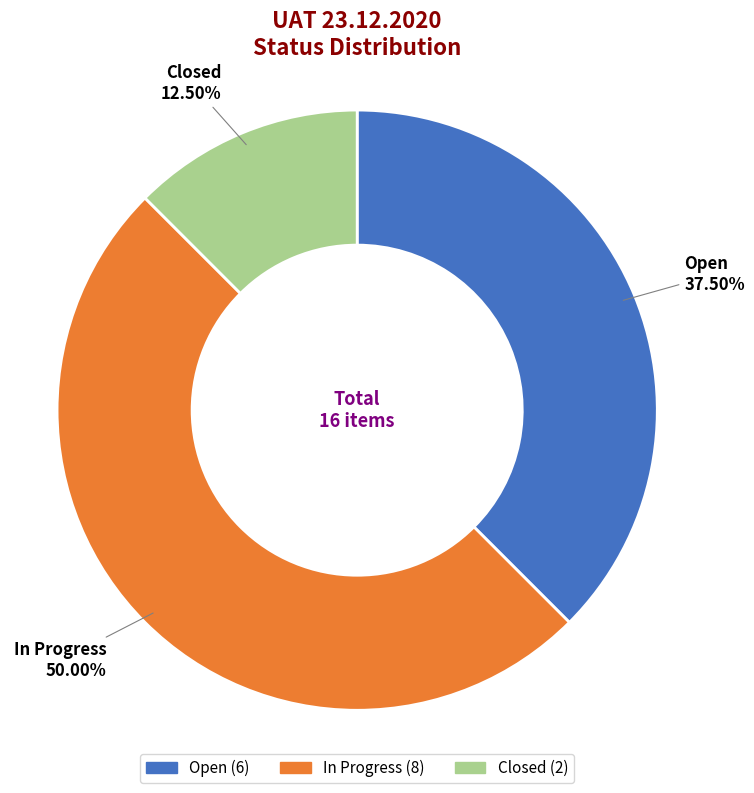

Does Open account for over 50% of the chart?

No